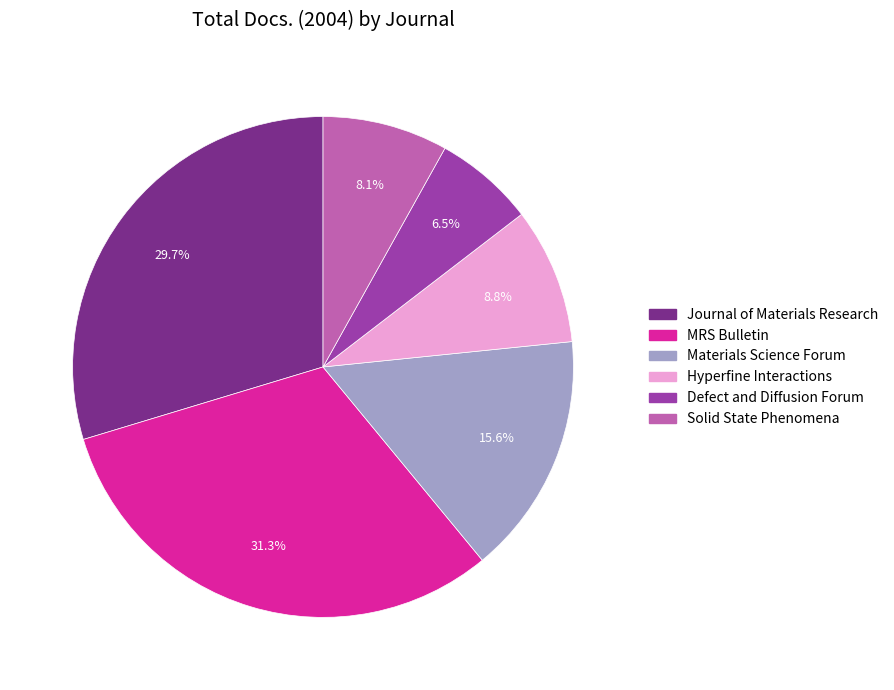

To the nearest percent, what is the average slice percentage?

17%